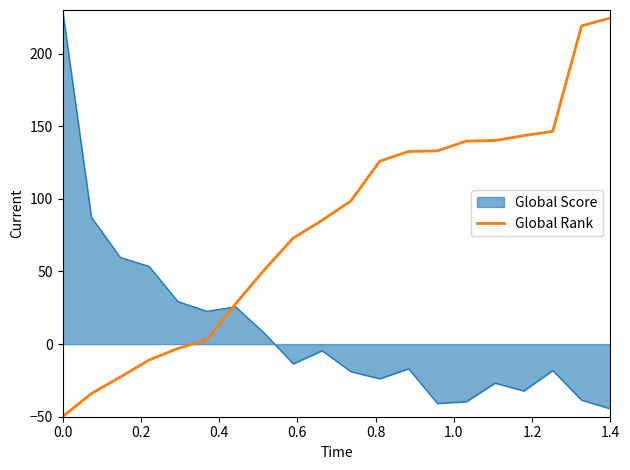

What is the maximum value for Global Rank?

224.5